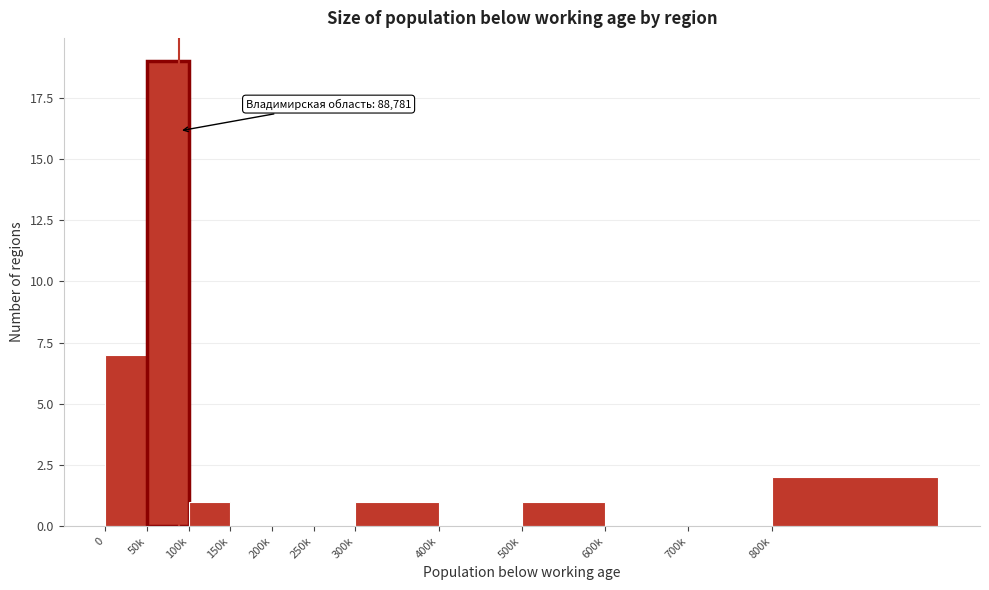

Reading left to right, extract all data points from this chart.

0=7	50k=19	100k=1	150k=0	200k=0	250k=0	300k=1	400k=0	500k=1	600k=0	700k=0	800k=2